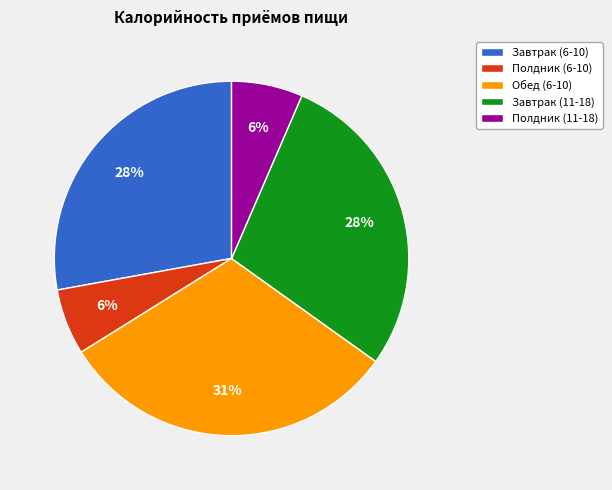

Between Завтрак (6-10) and Обед (6-10), which is larger?

Обед (6-10)